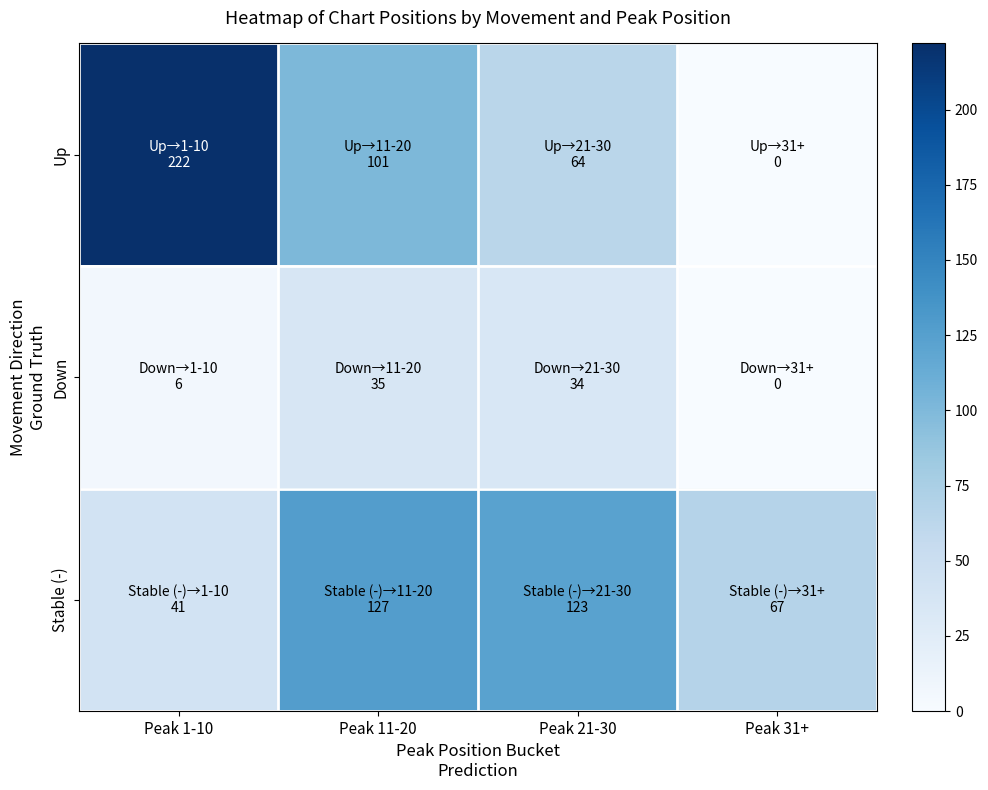

What is the difference between the highest and lowest values at Peak 1-10?

216